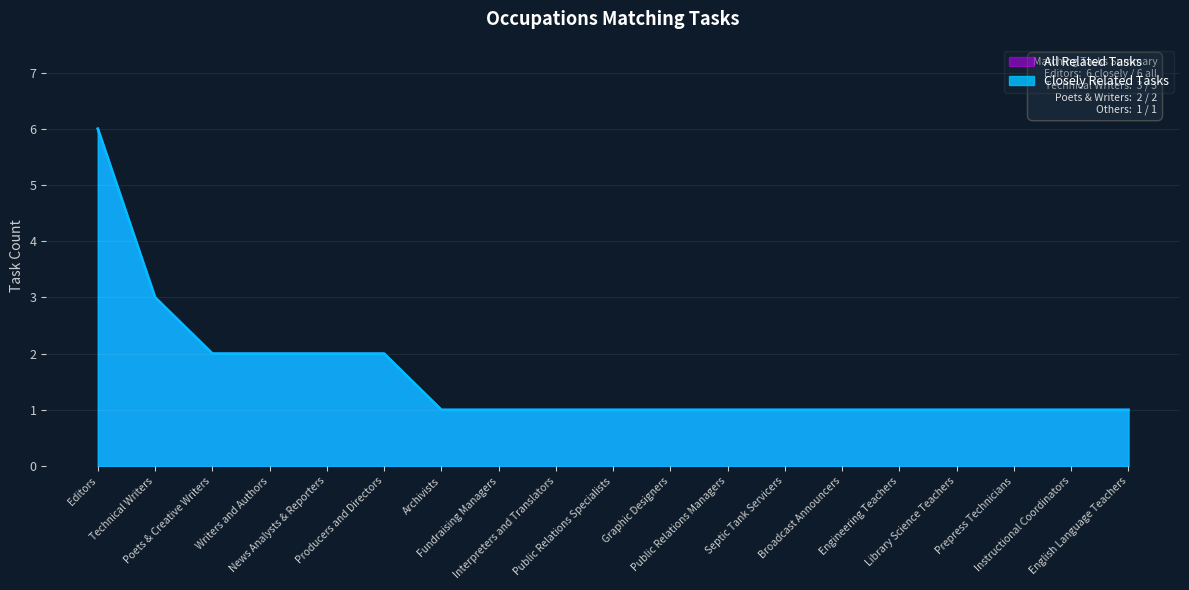

What is the difference between the maximum and minimum values in the Closely Related Tasks series?

5